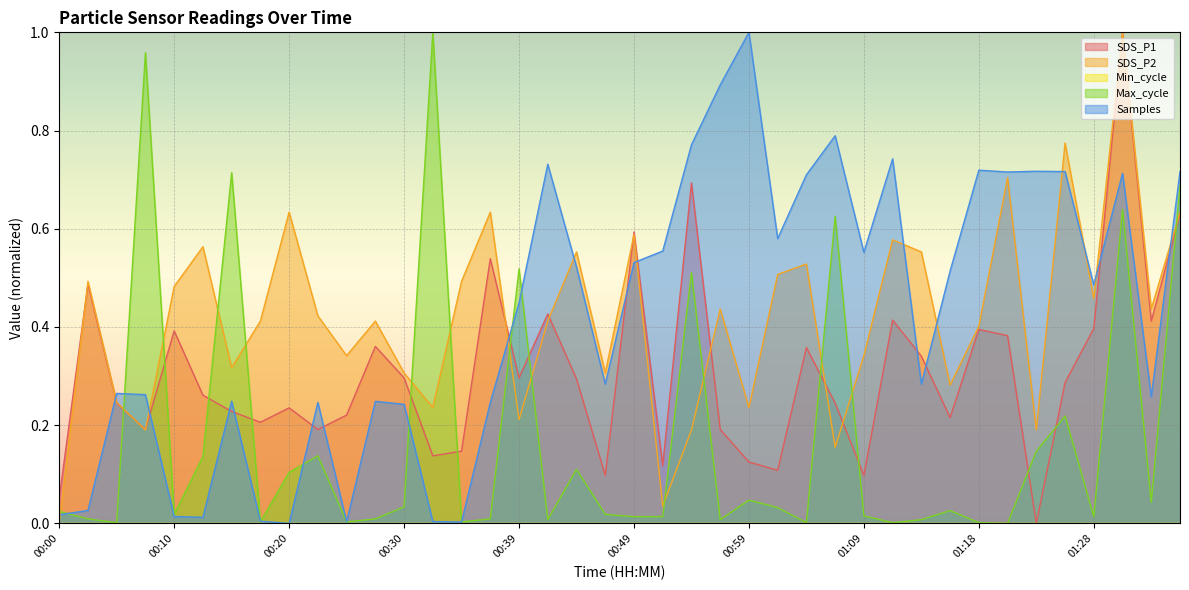

Where do Max_cycle and Samples first cross each other?

00:00 and 00:02